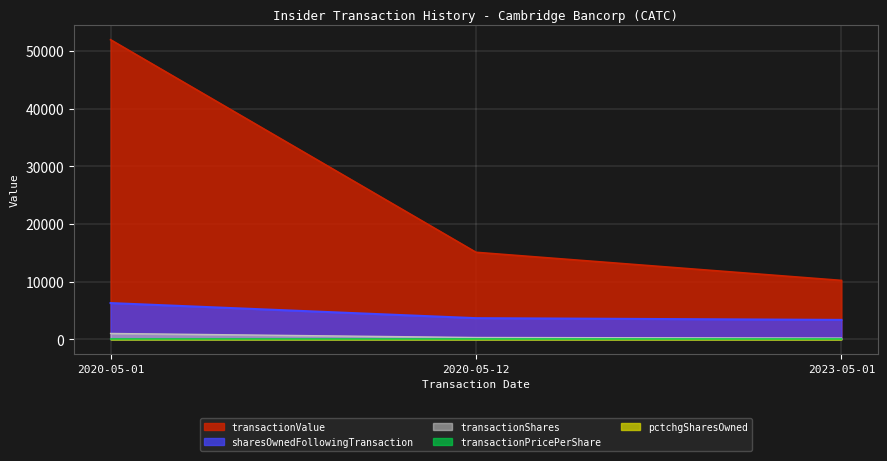

What is the difference between the second highest and minimum values in the transactionValue series?

4875.0